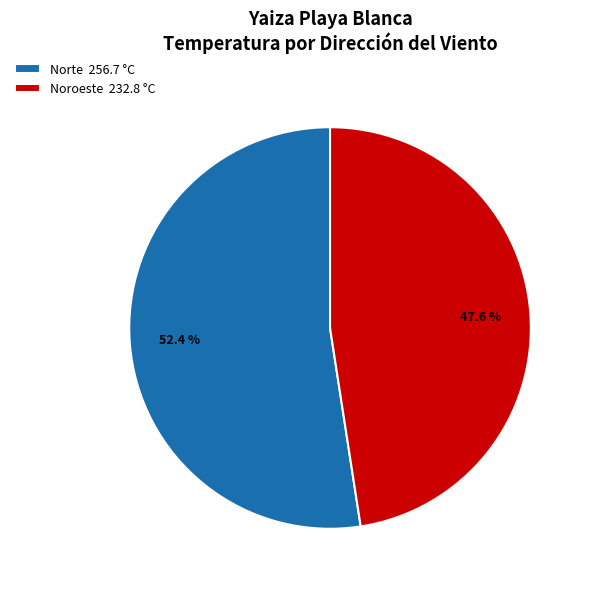

Between Norte 256.7 °C and Noroeste 232.8 °C, which is larger?

Norte 256.7 °C